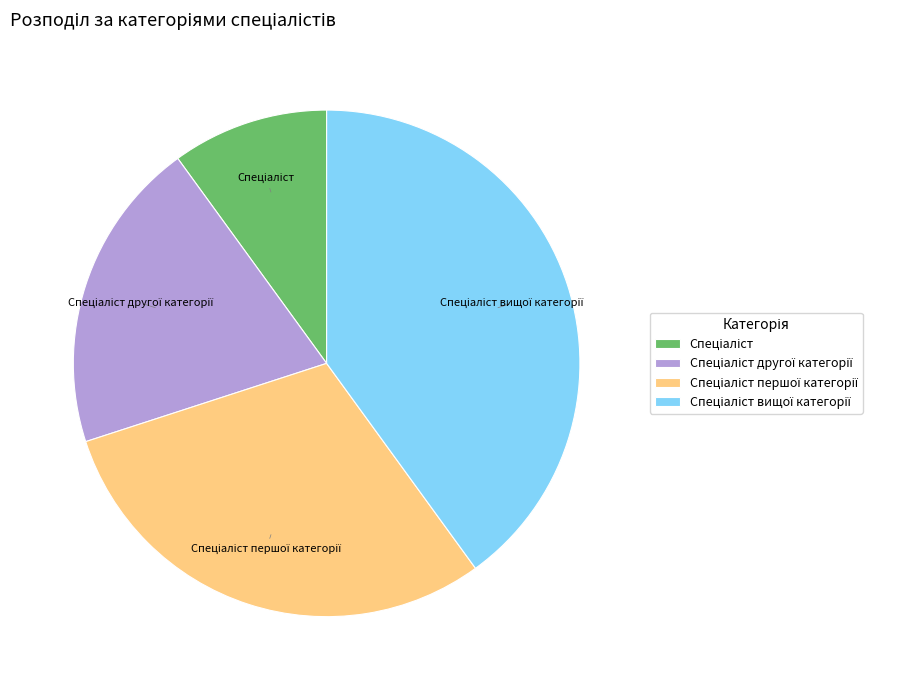

Does any single category account for the majority?

No